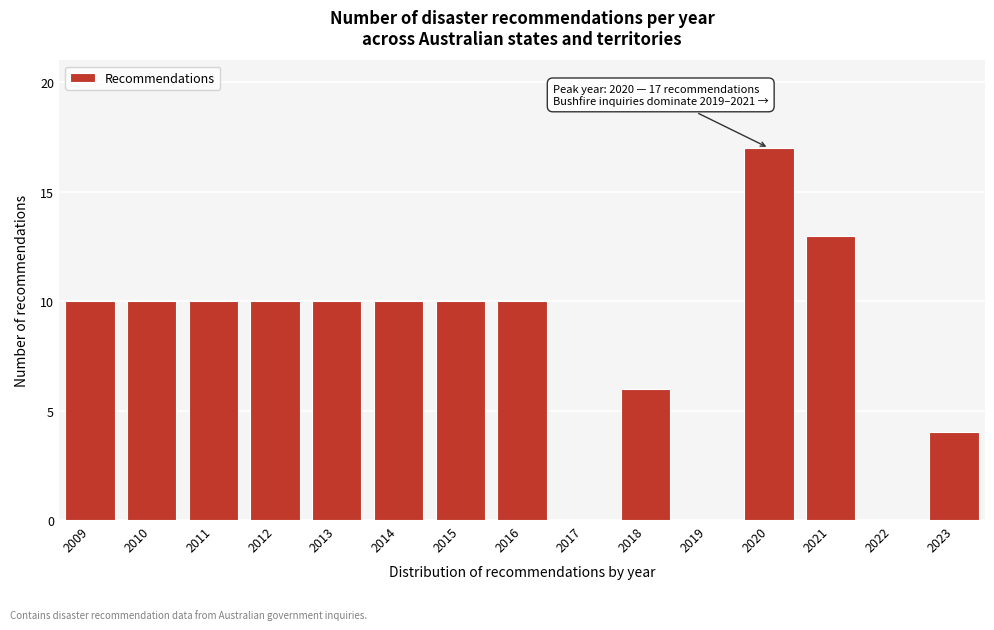

Reading right to left, list all the values displayed in this chart.

2023=4	2022=0	2021=13	2020=17	2019=0	2018=6	2017=0	2016=10	2015=10	2014=10	2013=10	2012=10	2011=10	2010=10	2009=10